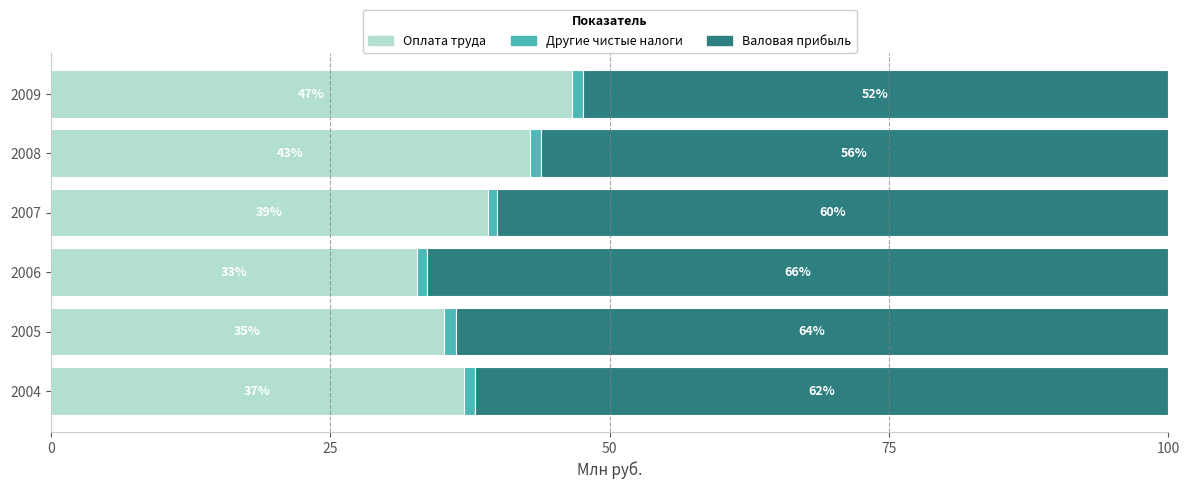

What value does the Оплата труда series have at 2008?

42.9